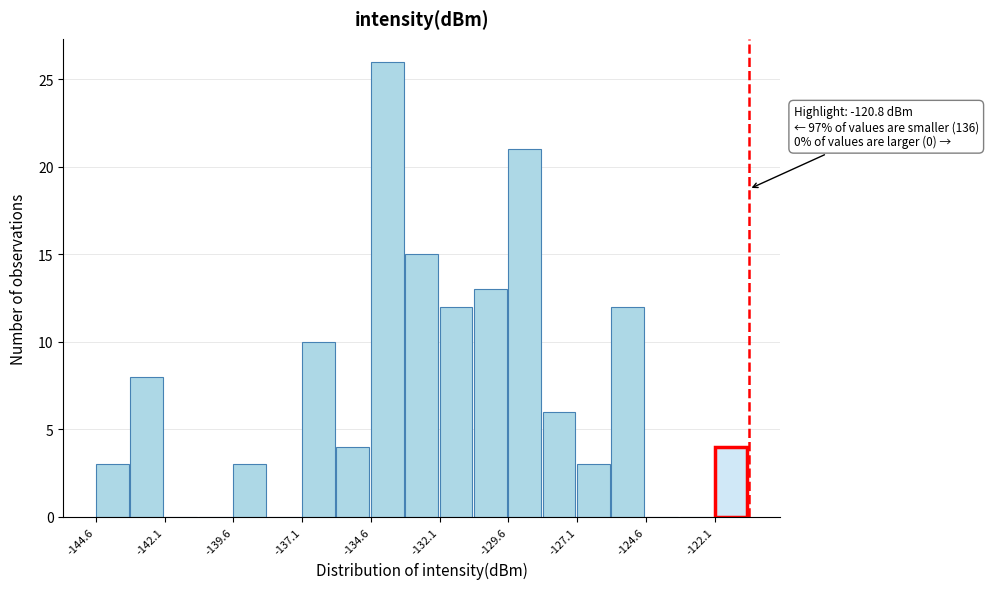

Read against the x-axis, roughly where is the centre of the tallest bar?

-134.0